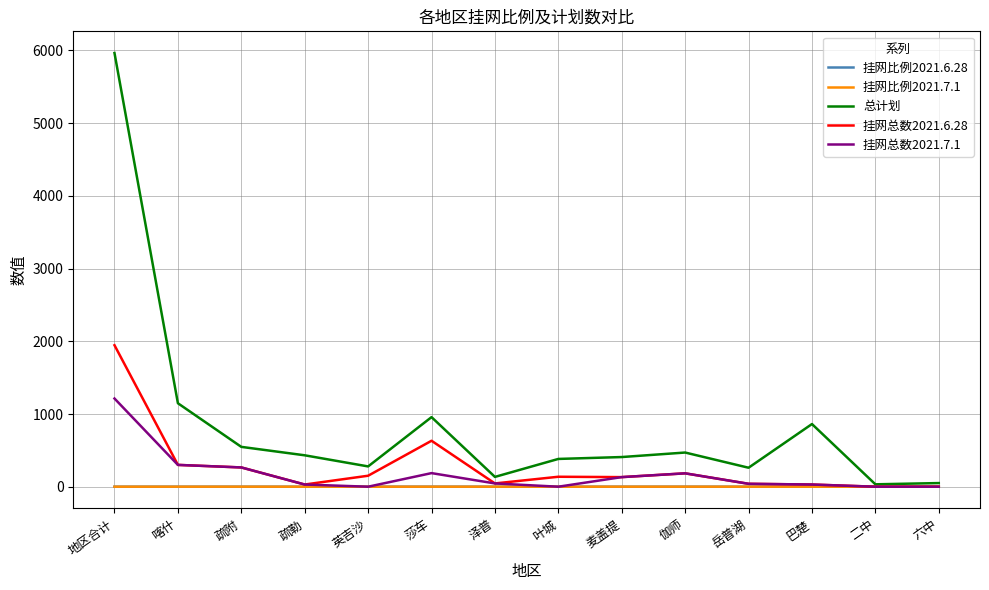

True or false: 挂网总数2021.7.1 has a value of 132.0 at 麦盖提.

True